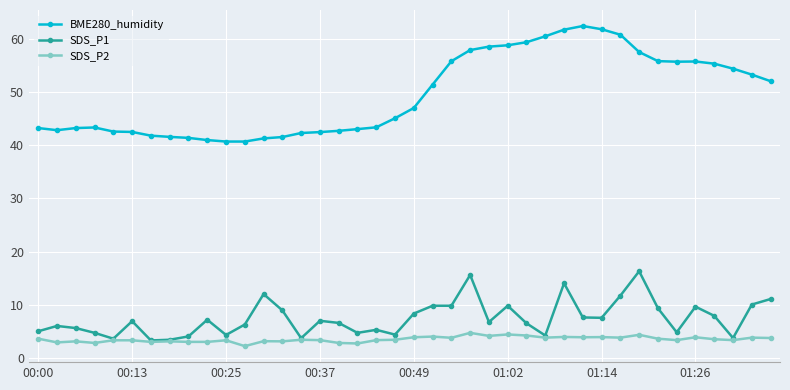

What is the lowest value of the SDS_P2 series?

2.2